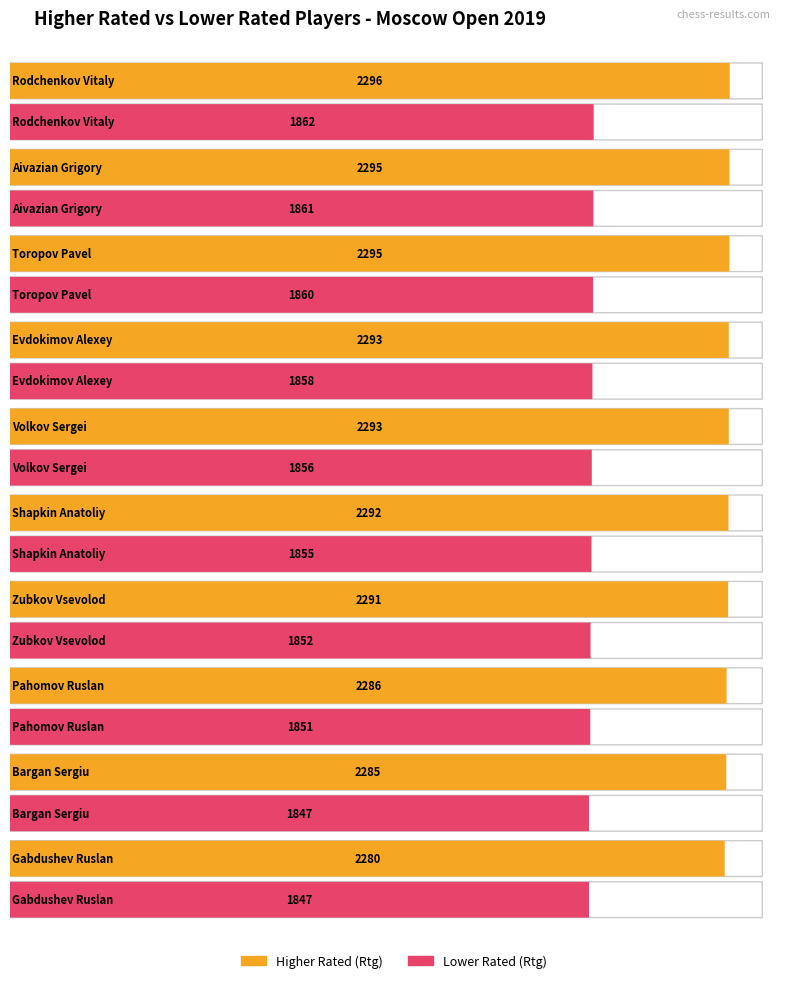

How many values in the Maximum utilization series are below 1856?

5